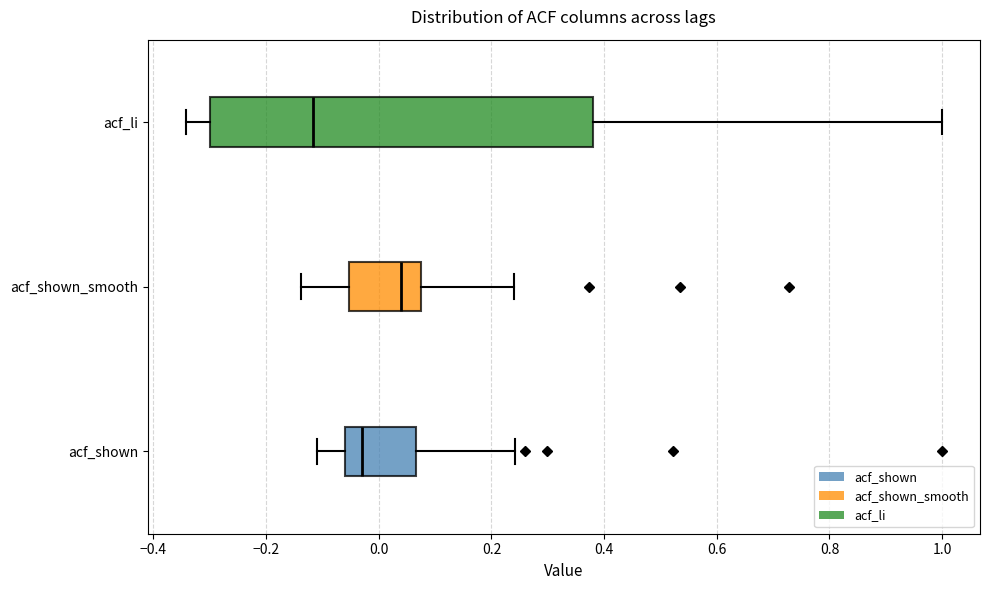

Comparing the boxes themselves (not the whiskers), which one is the widest?

acf_li